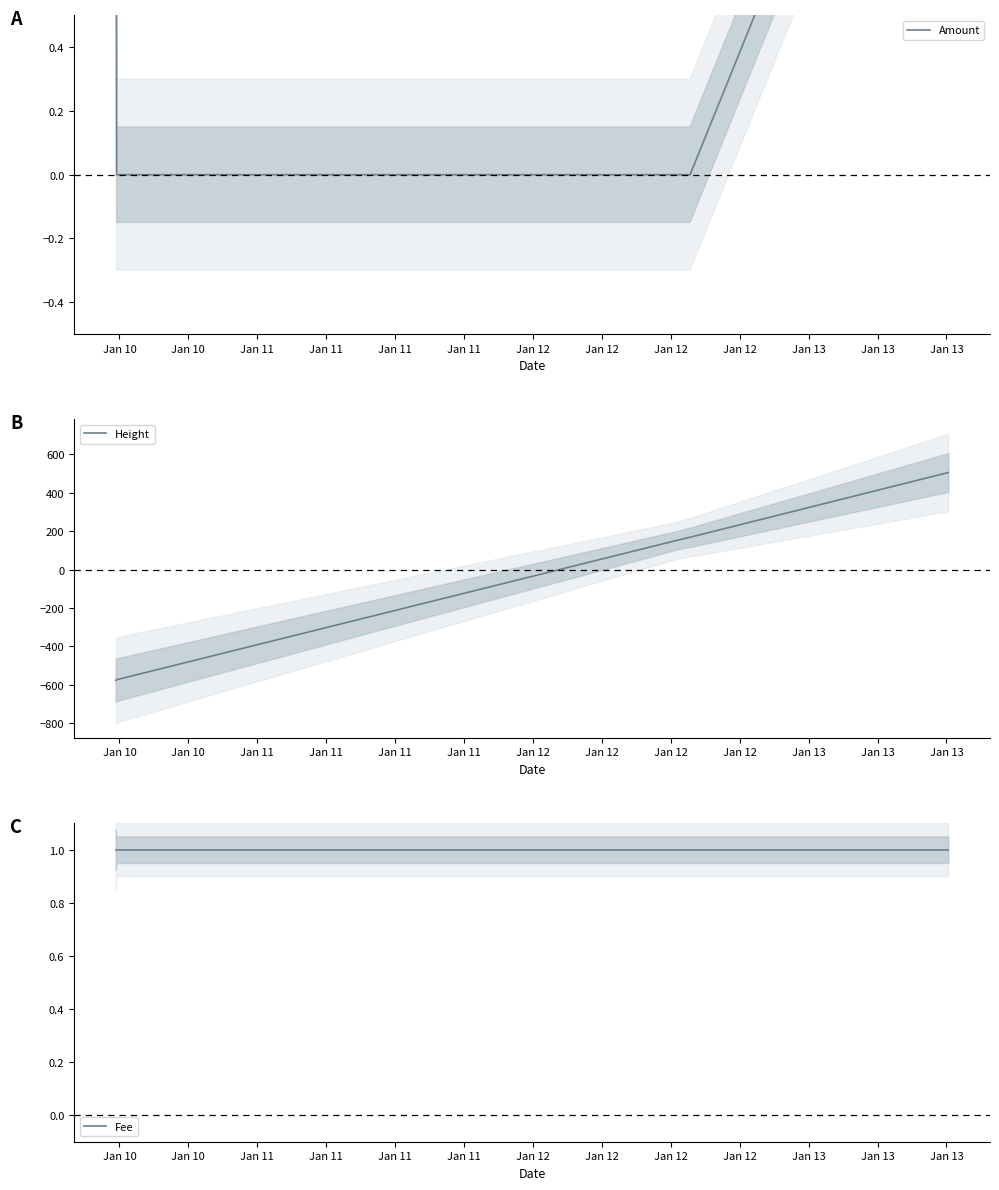

True or false: Height and Amount intersect in this chart.

True